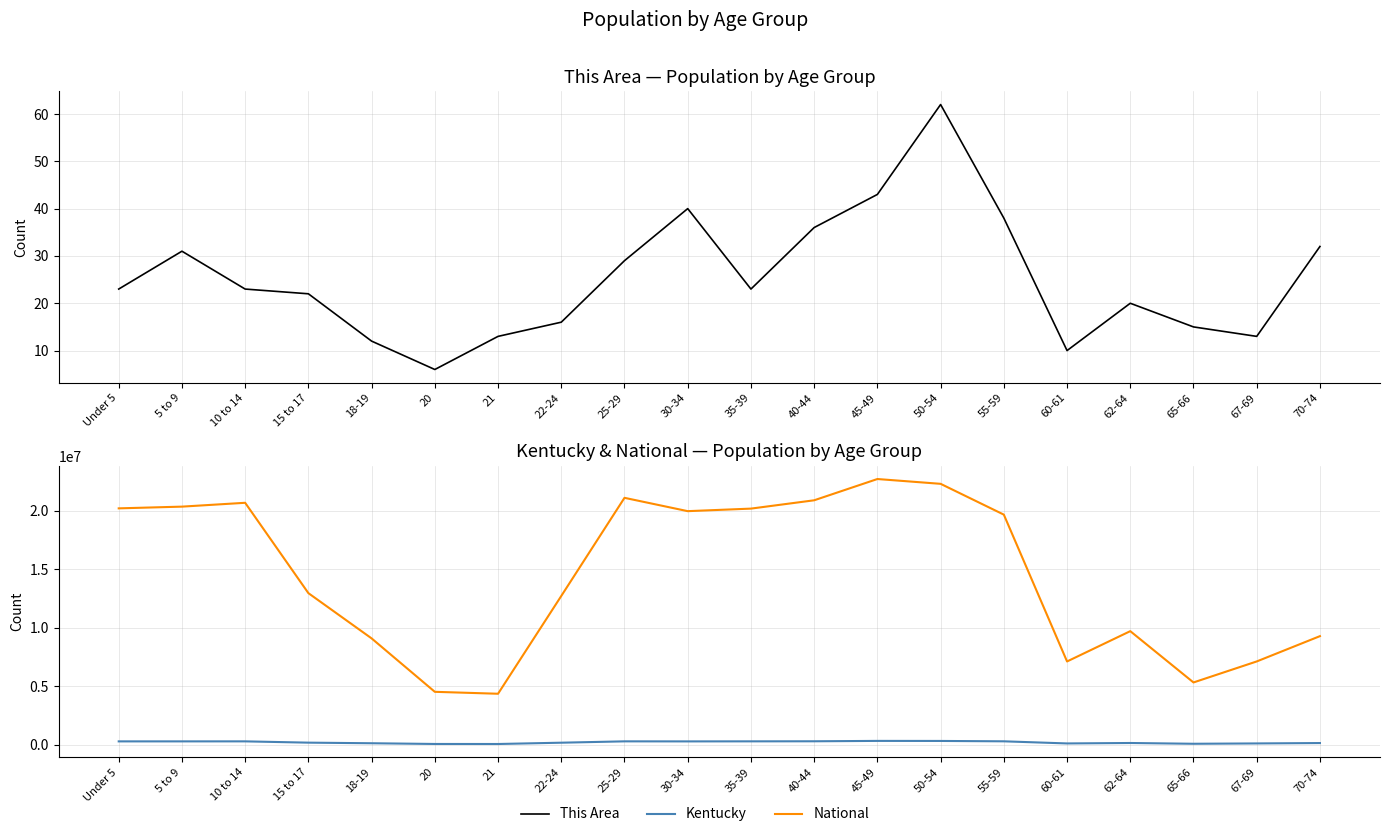

What is the difference between the maximum and minimum values in the National series?

18354297